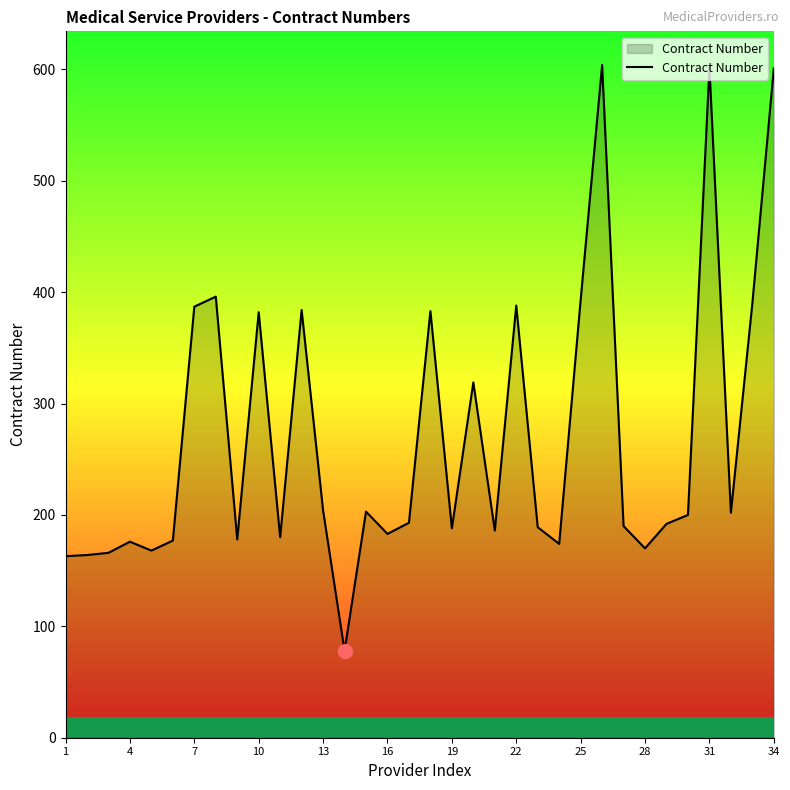

What is the maximum value shown in the chart?

604